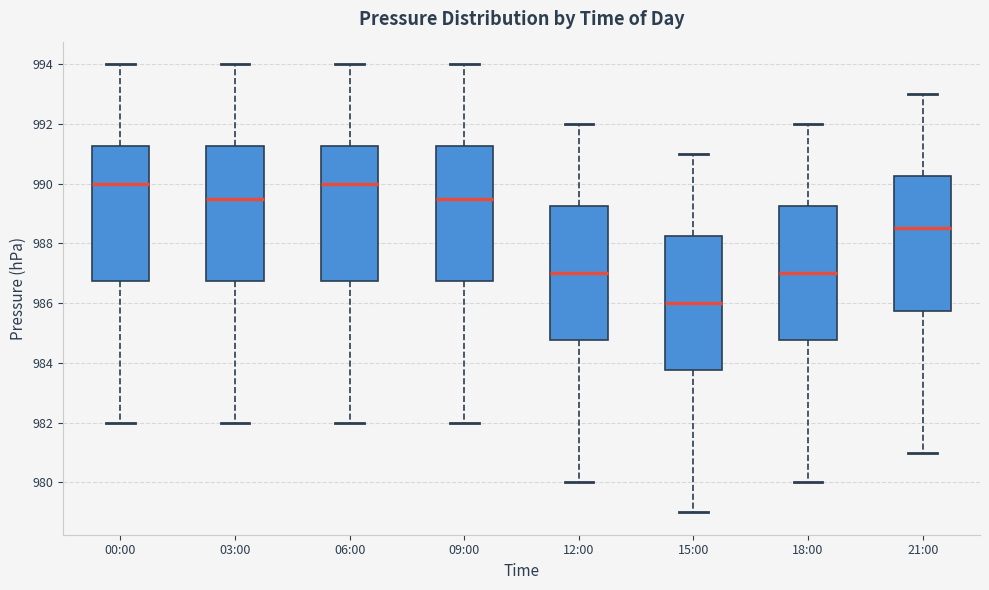

Which box's median line is the lowest?

15:00